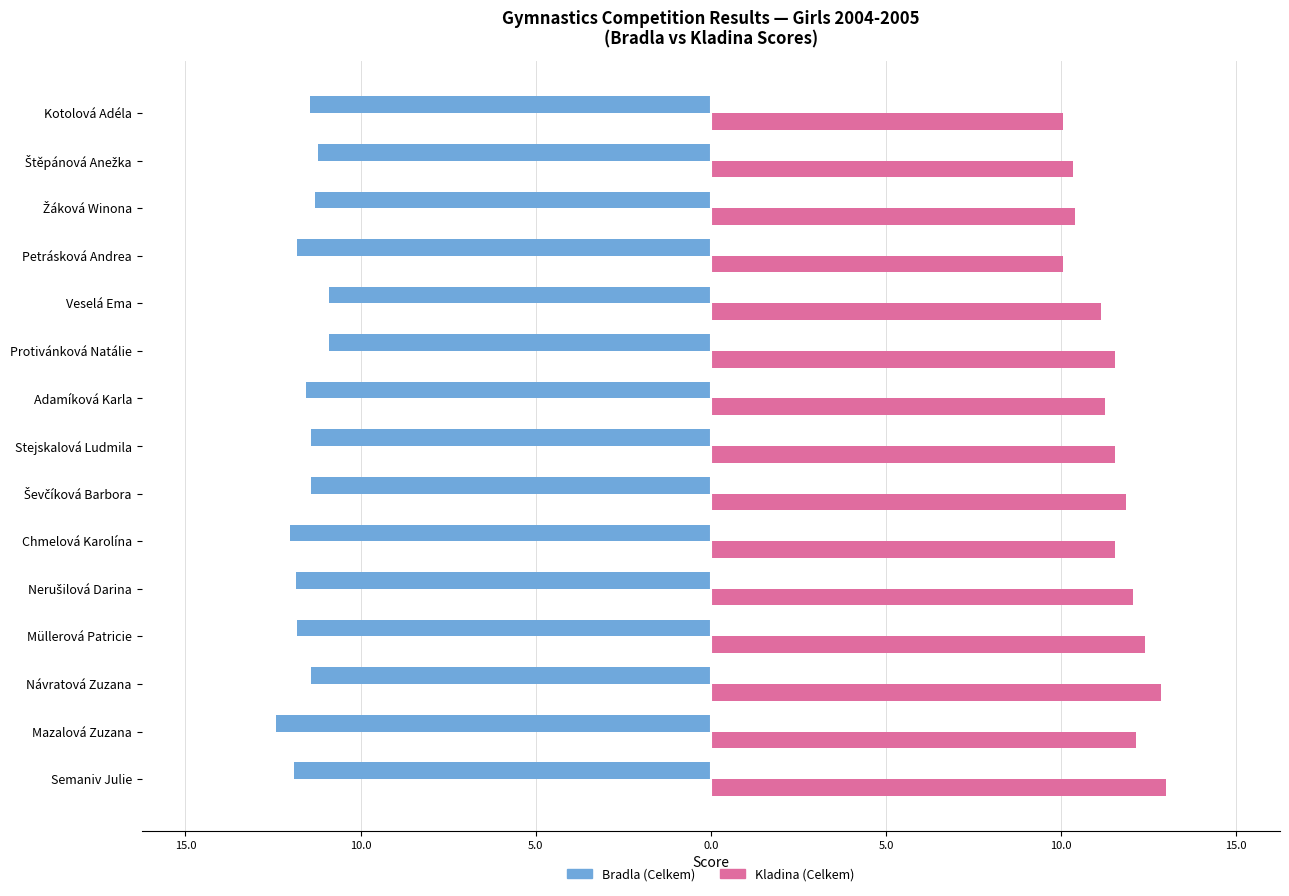

What is the value of the Bradla (Celkem) bar at the 4th from the left?

-11.8